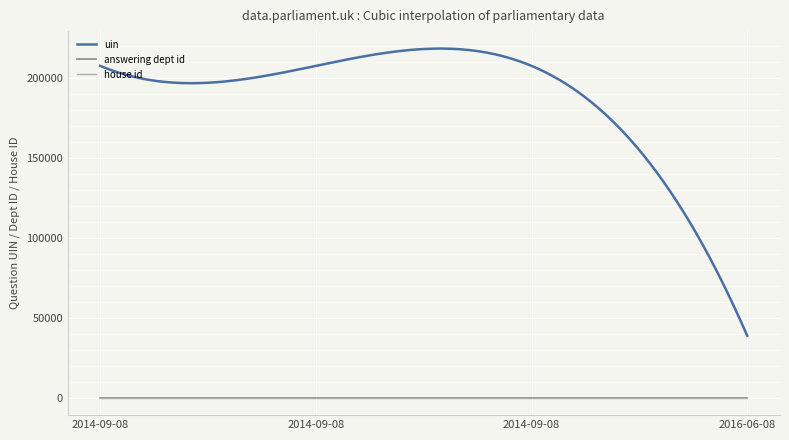

What is the sum of all house id values?

300.0